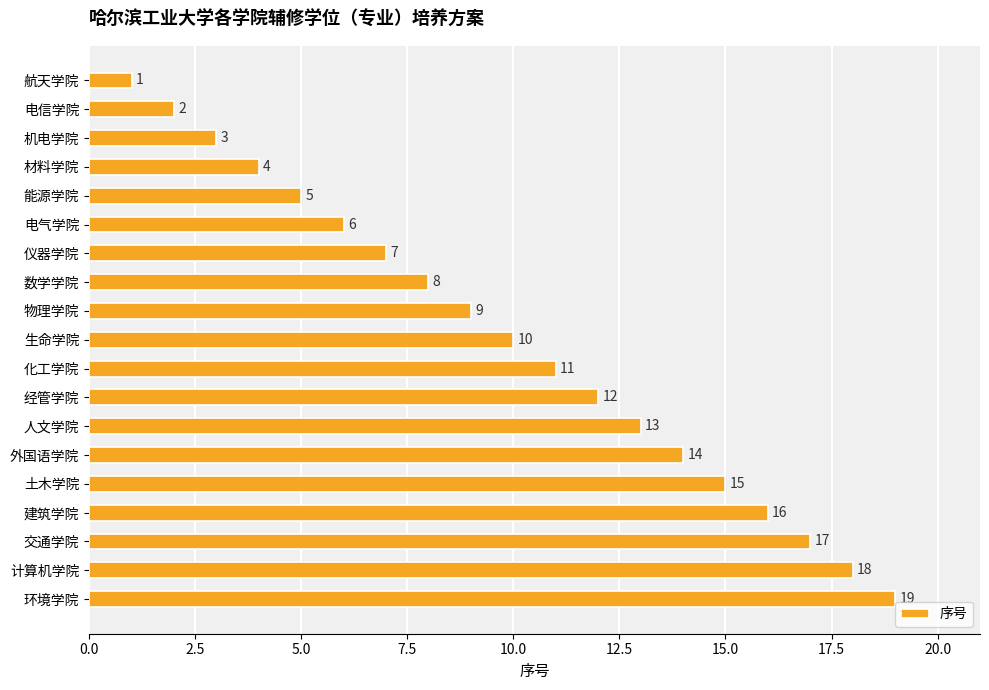

Are the bars grouped side by side (vs. stacked)?

No